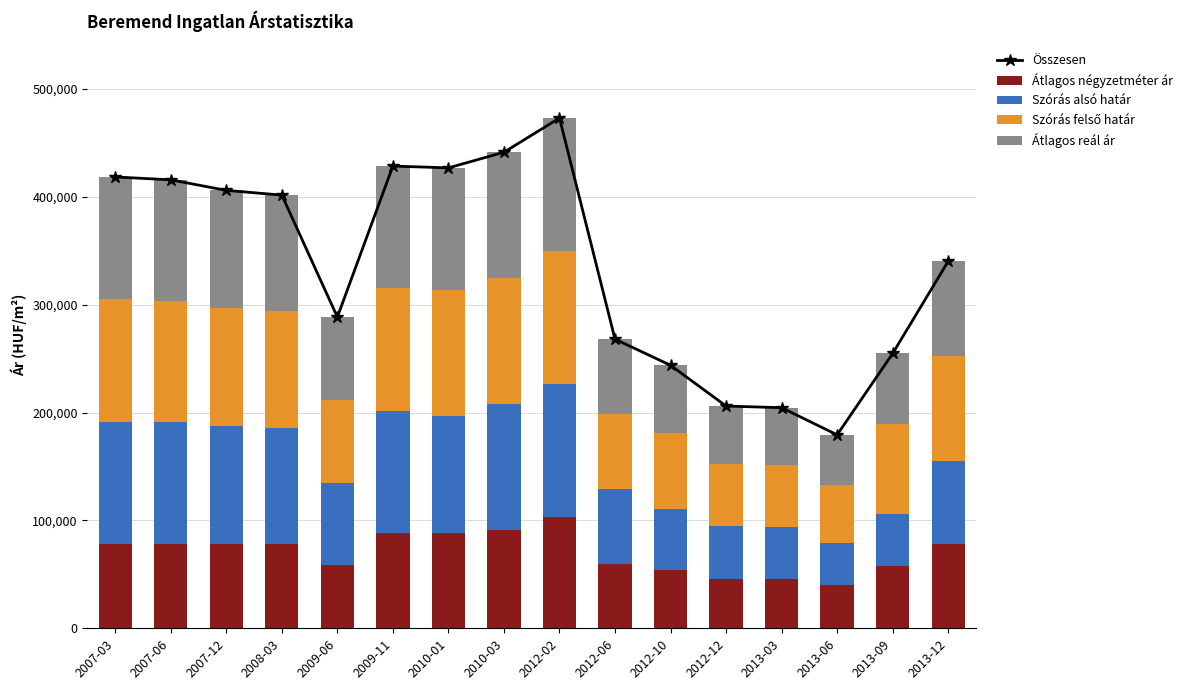

Between 2013-09 and 2013-12, which series saw the biggest shift?

Összesen